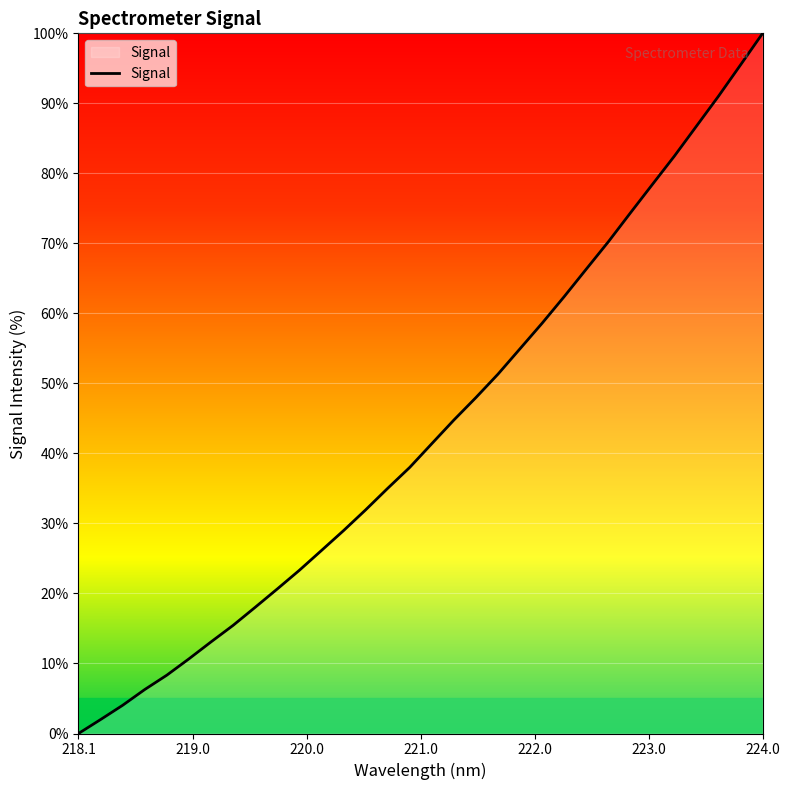

How many lines are shown in the chart?

1